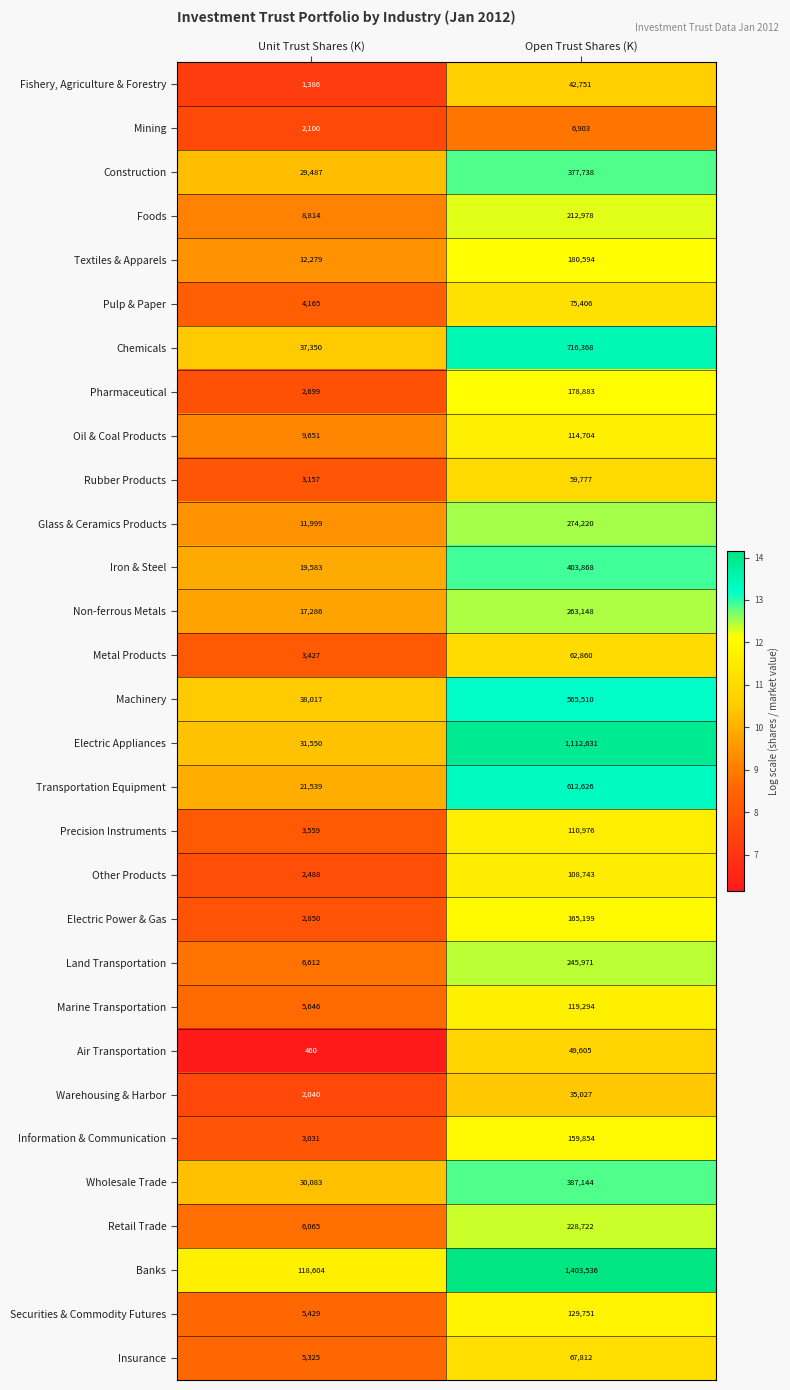

The Iron & Steel series shows 403868 at Open Trust Shares (K). True or false?

True